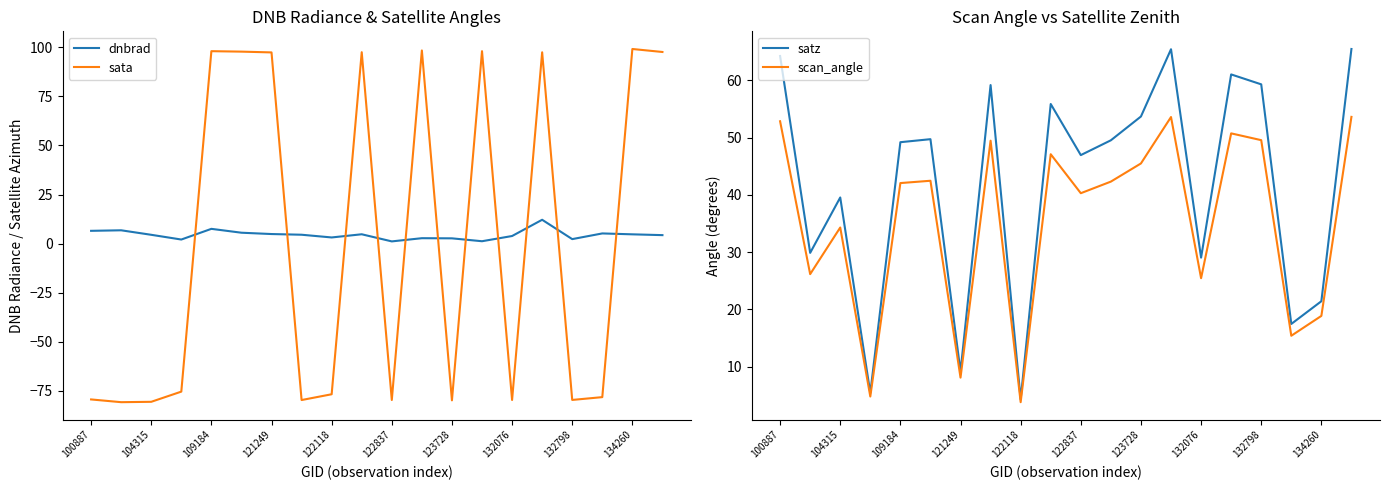

True or false: dnbrad and scan_angle cross at least once.

False